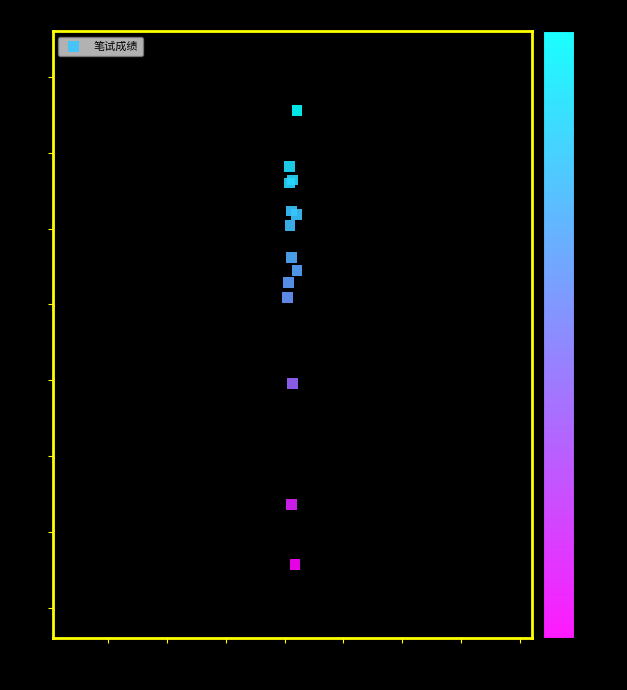

What Y value in the scatter plot is closest to 57?

54.8